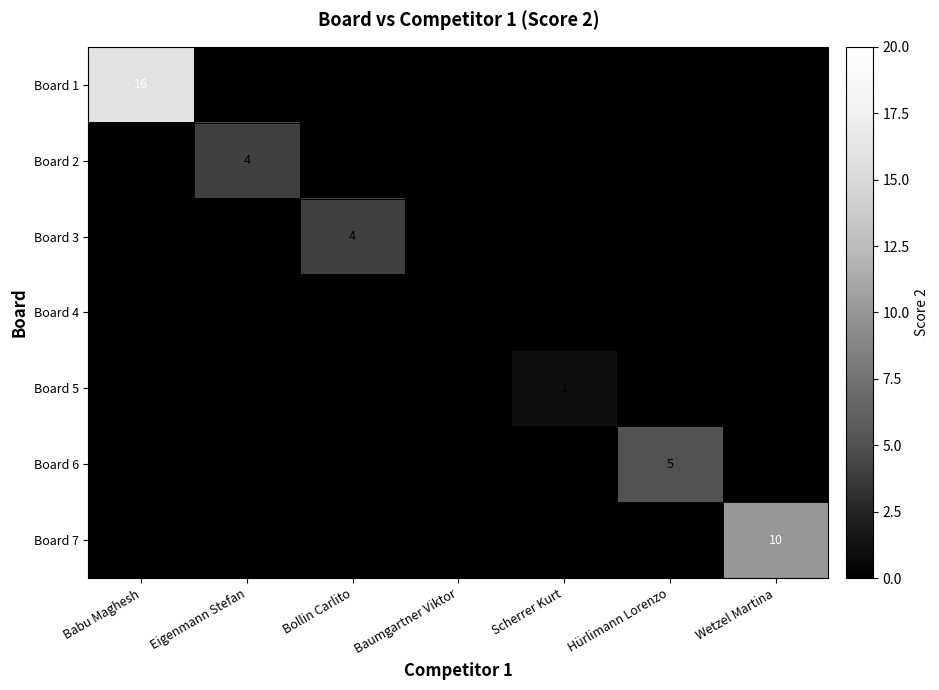

The Board 1 series shows 0 at Baumgartner Viktor. True or false?

True